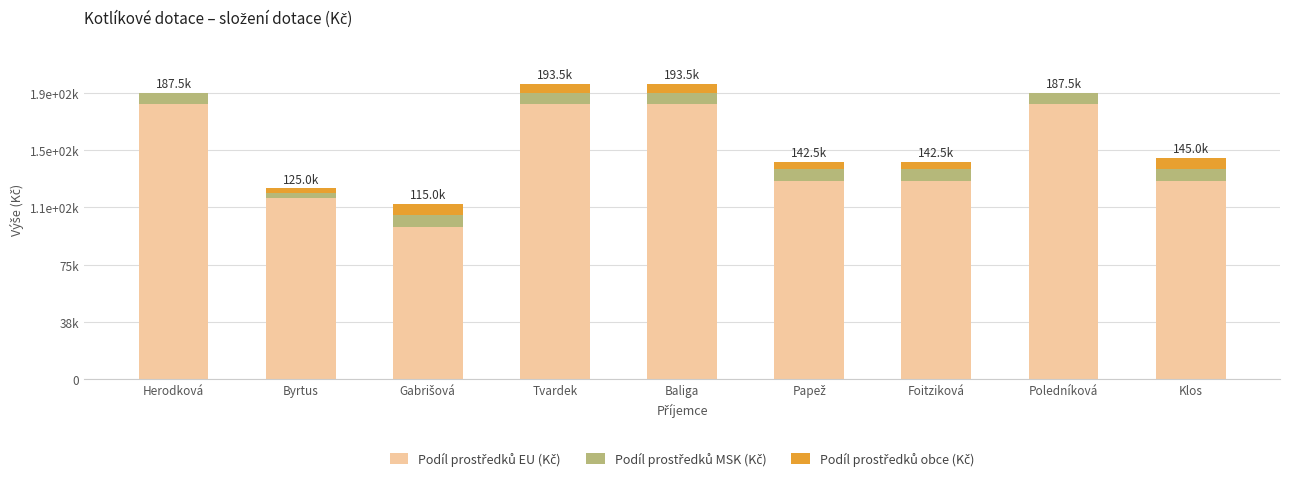

What position from the left is Gabrišová?

3